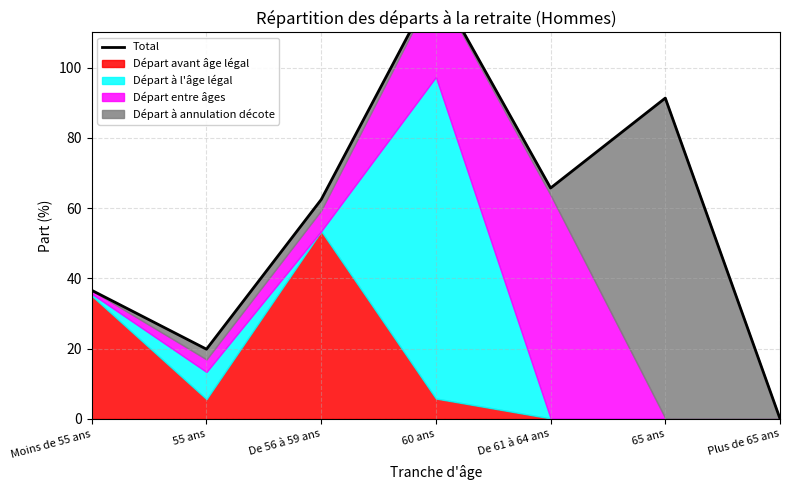

True or false: there are more than 1 points higher than both neighbors.

True